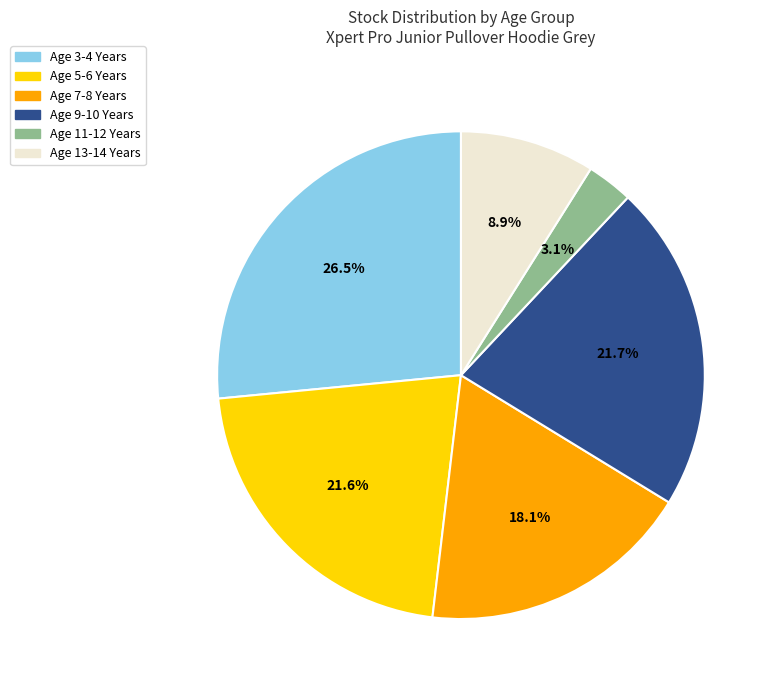

To the nearest percent, what portion does Age 9-10 Years represent?

22%